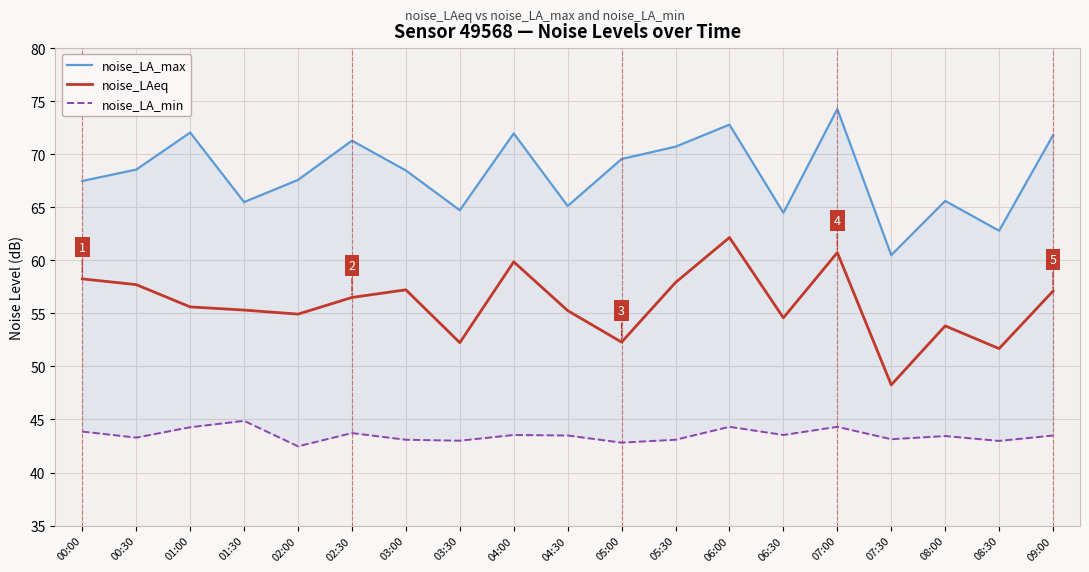

What is the sum of the noise_LAeq values at 04:30 and 08:30?

106.9